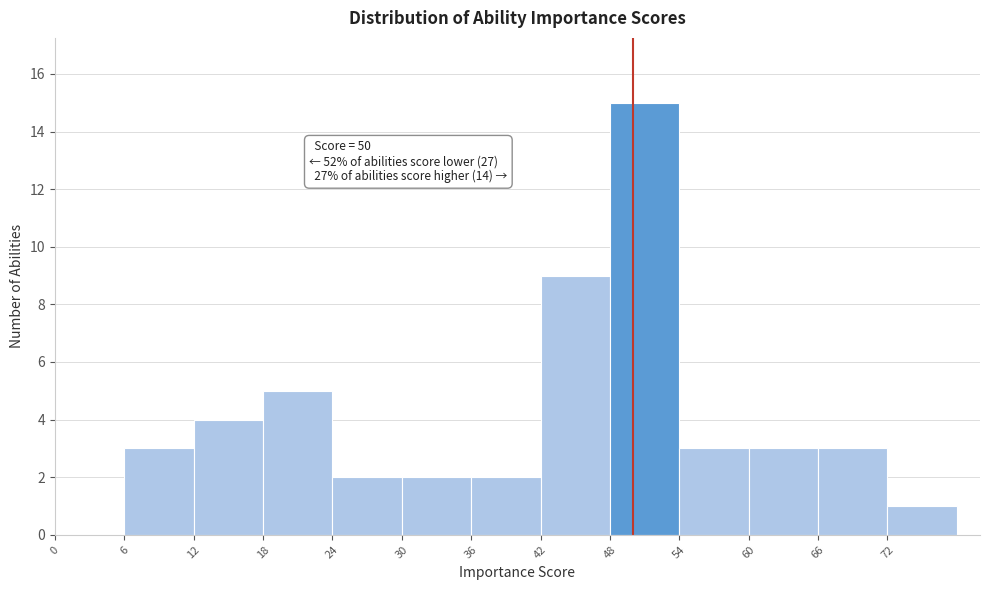

Over which range of the x-axis is the bar tallest?

48 to 54